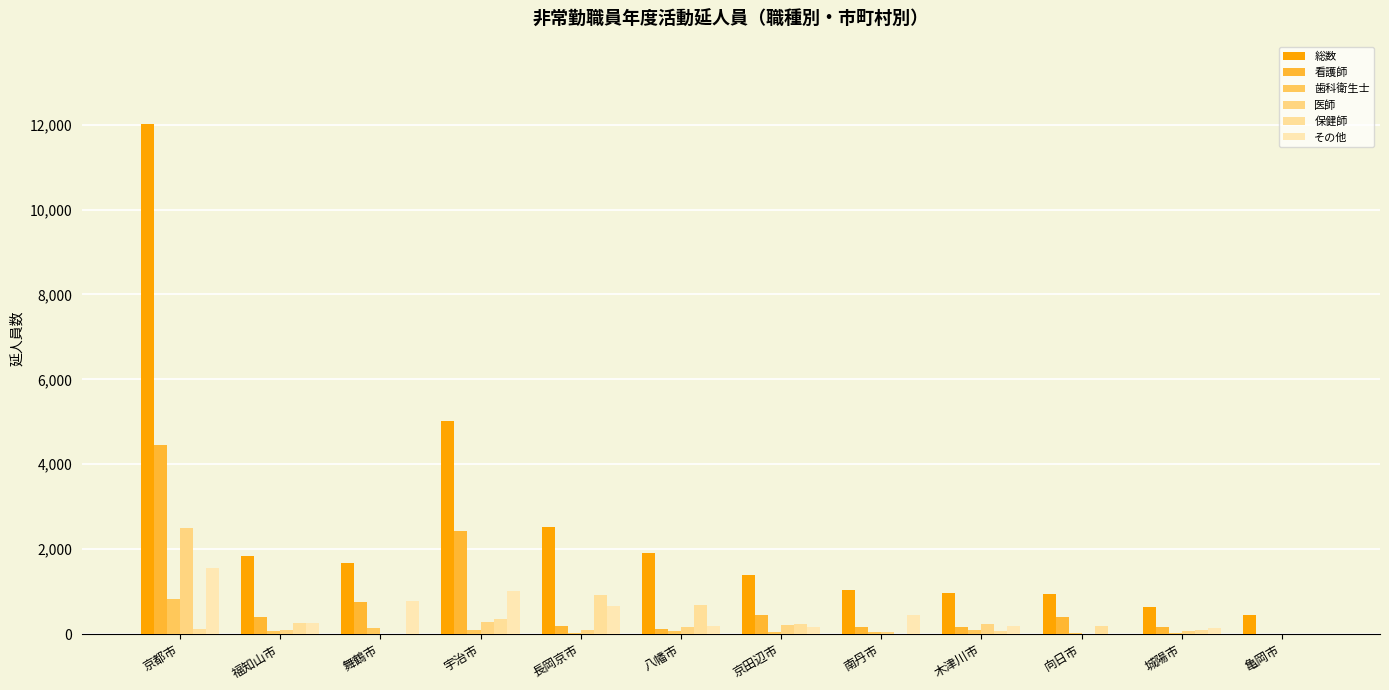

How many groups of bars are there?

12